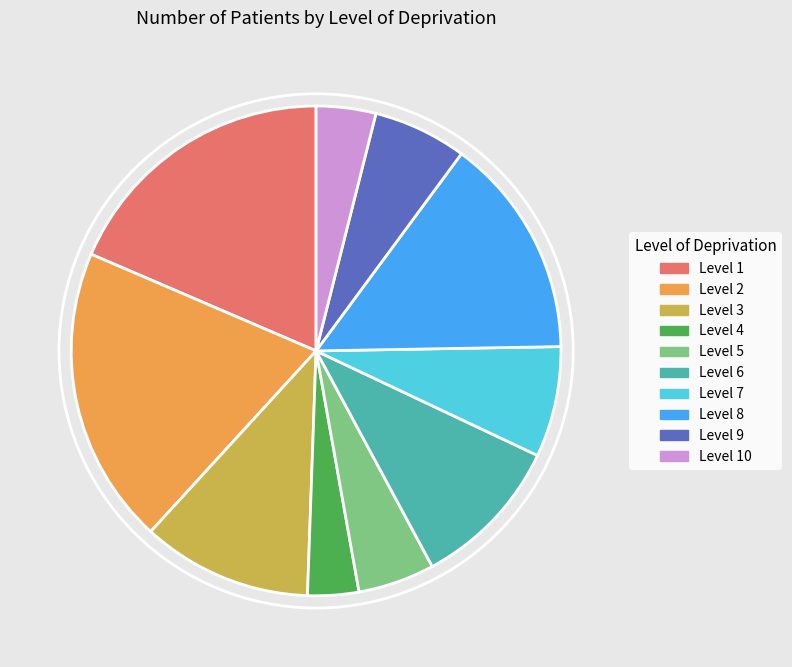

Is there any slice that represents more than half of the pie?

No